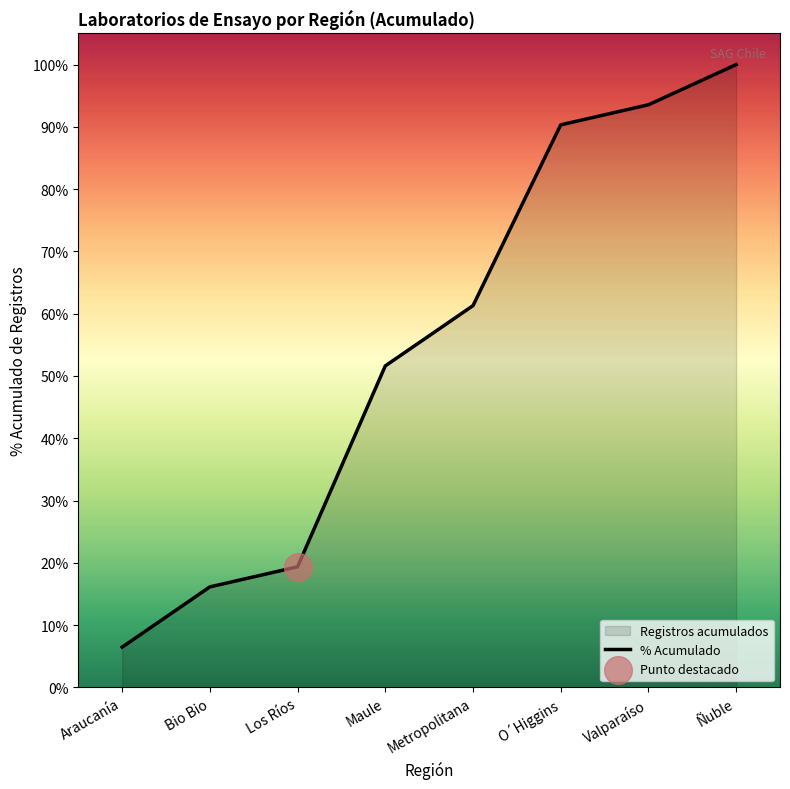

Which has a higher value, Araucanía or O´Higgins?

O´Higgins